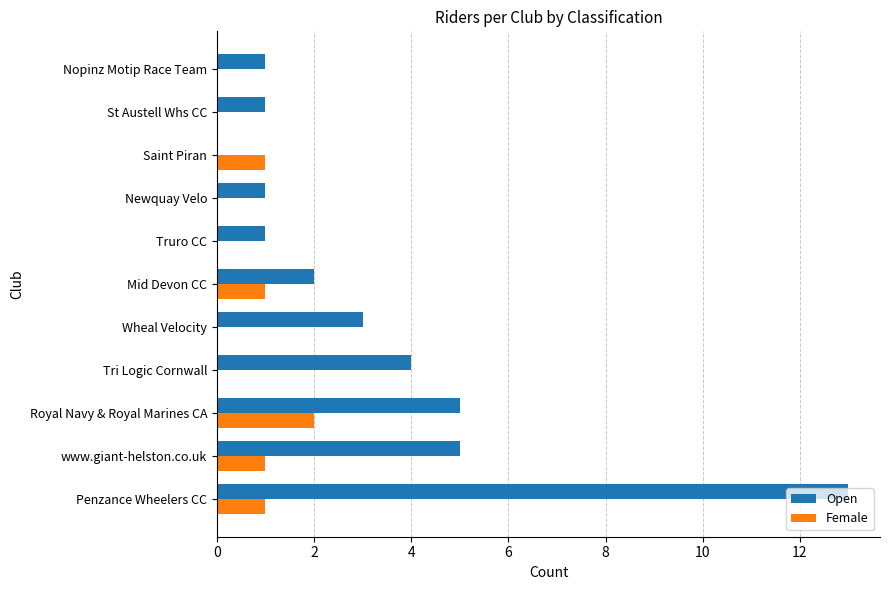

How many data points does each series have?

11